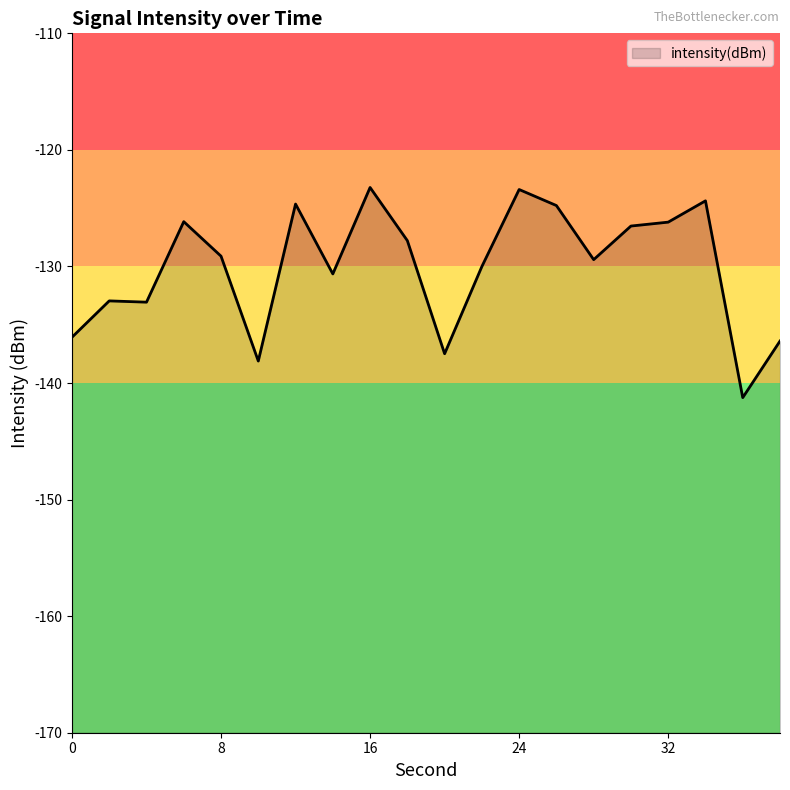

Reading right to left, transcribe all the data shown in this chart.

38=-136.4	36=-141.3	34=-124.4	32=-126.2	30=-126.5	28=-129.4	26=-124.8	24=-123.4	22=-130.0	20=-137.5	18=-127.8	16=-123.2	14=-130.6	12=-124.6	10=-138.1	8=-129.1	6=-126.2	4=-133.1	2=-133.0	0=-136.1